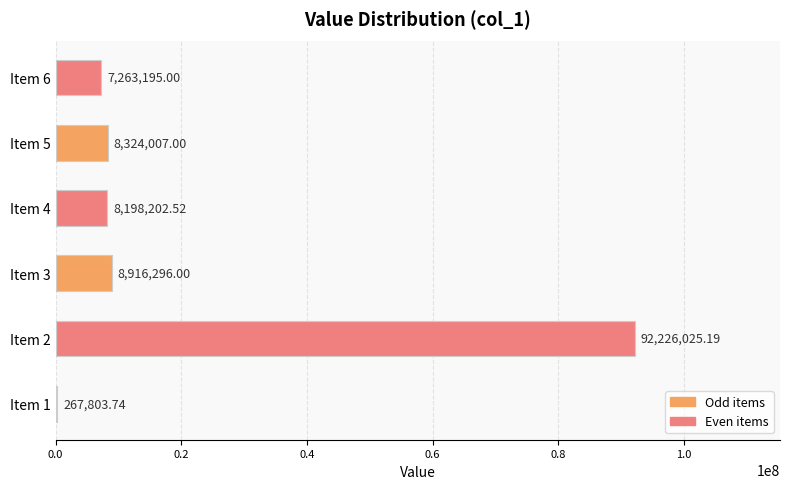

What is the sum of all values?

125195529.5